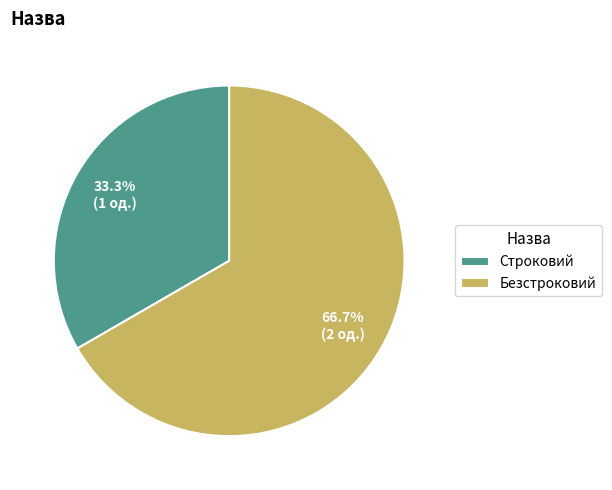

Rank the categories by value from lowest to highest.

Строковий, Безстроковий